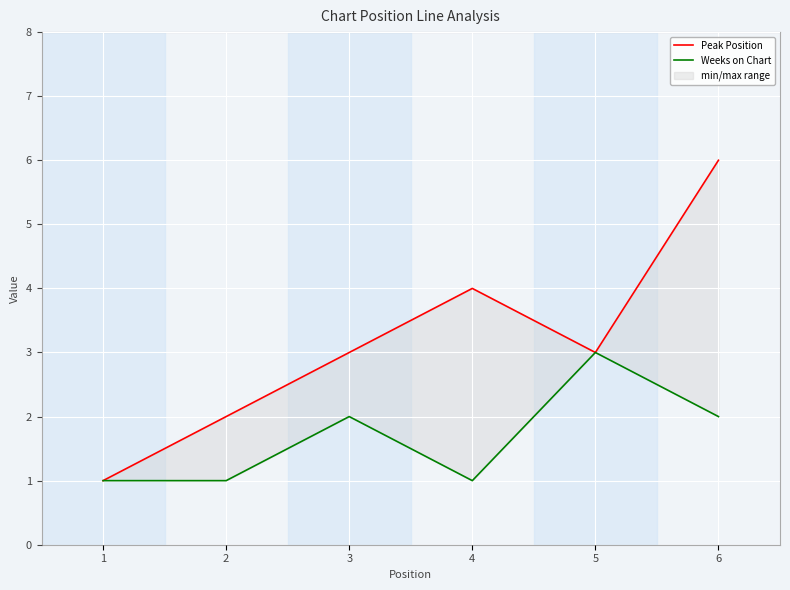

Where is the first local maximum for Peak Position?

4